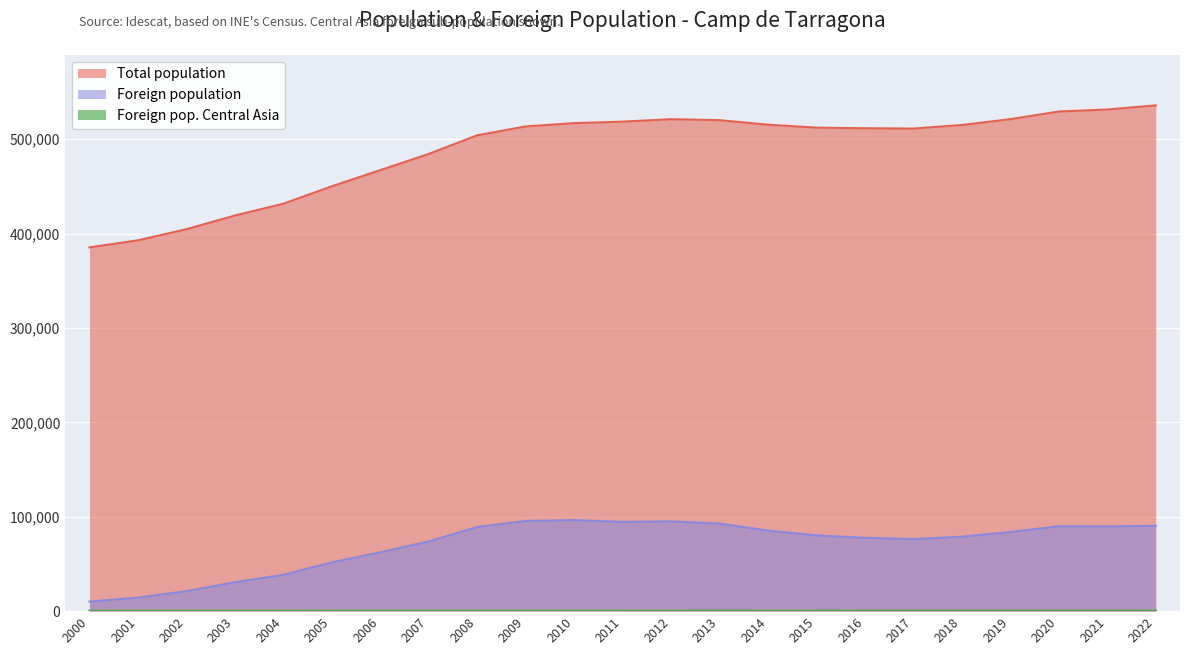

Where is Foreign pop. Central Asia nearest to the value 54?

2011